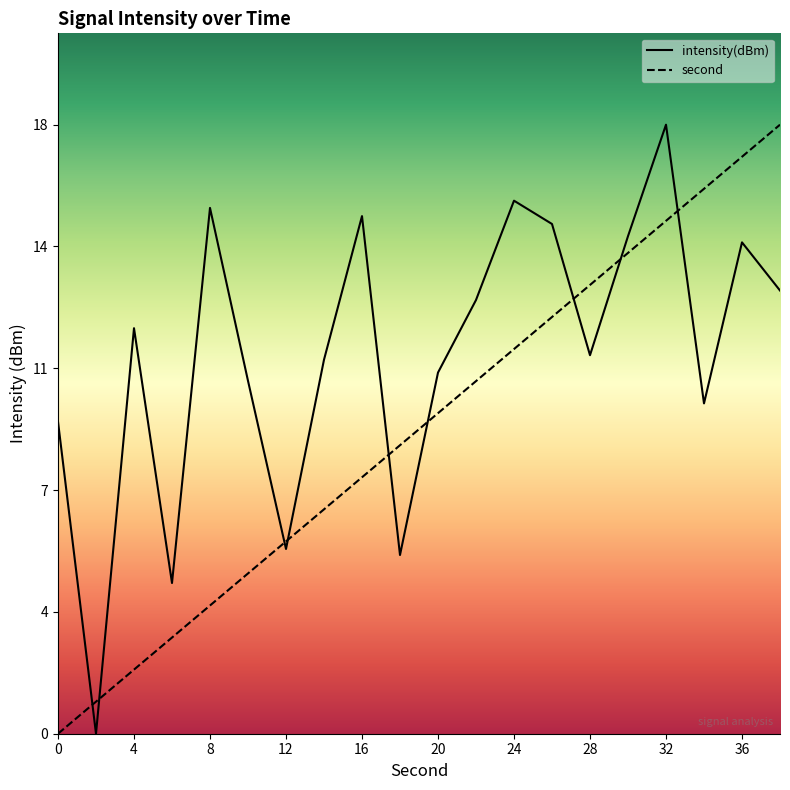

True or false: second_scaled has more than 1 interior local peaks.

False